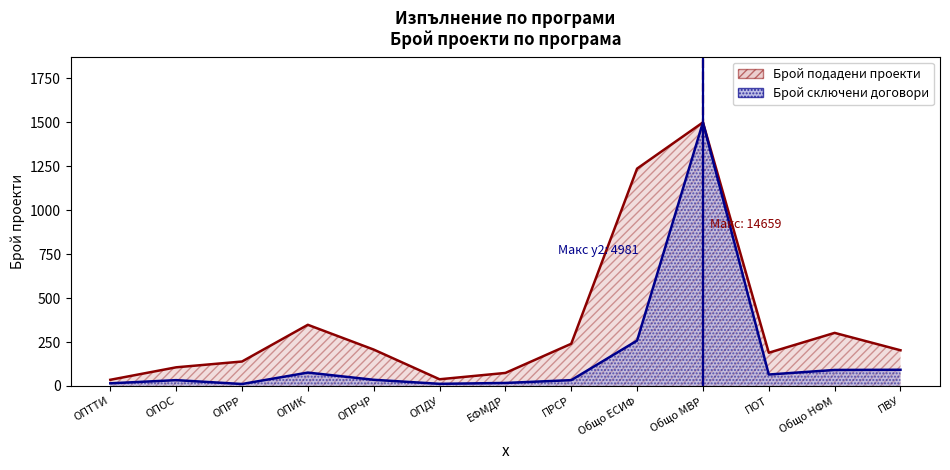

Is it true that the value at Общо НФМ is 91?

True